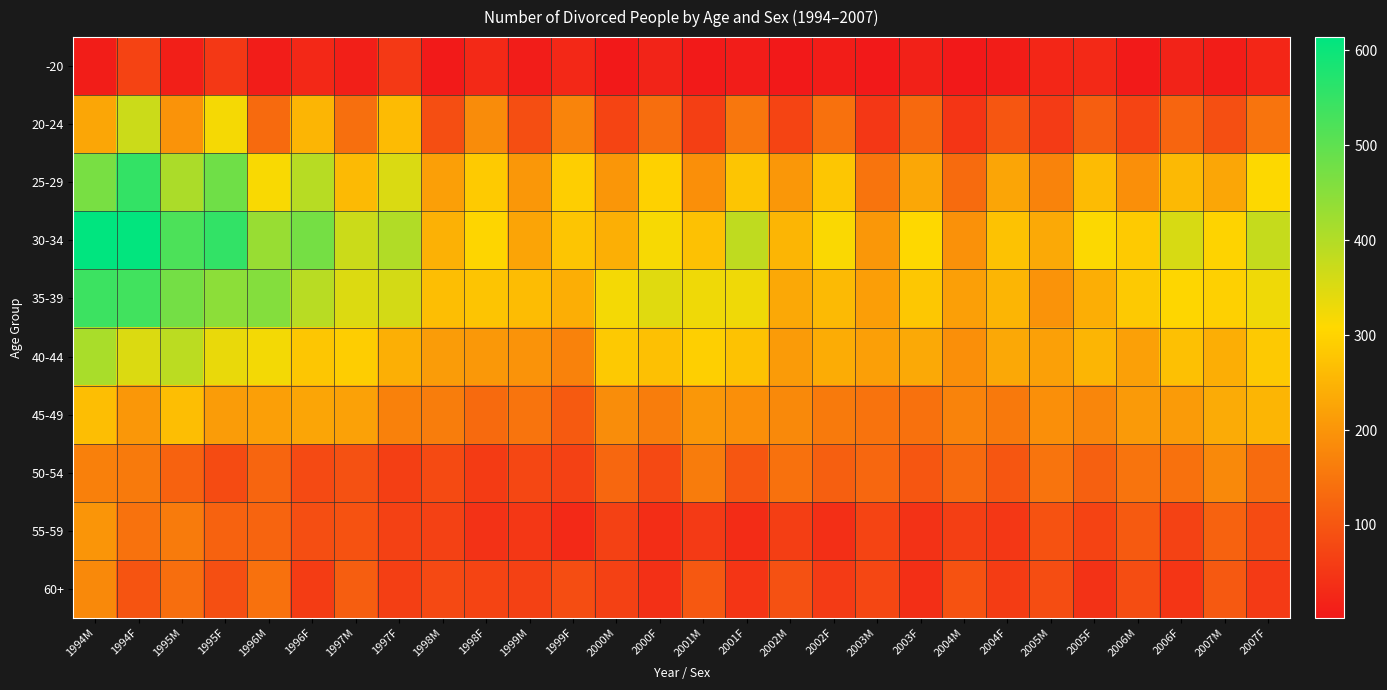

Which series has the largest total across all categories?

30-34